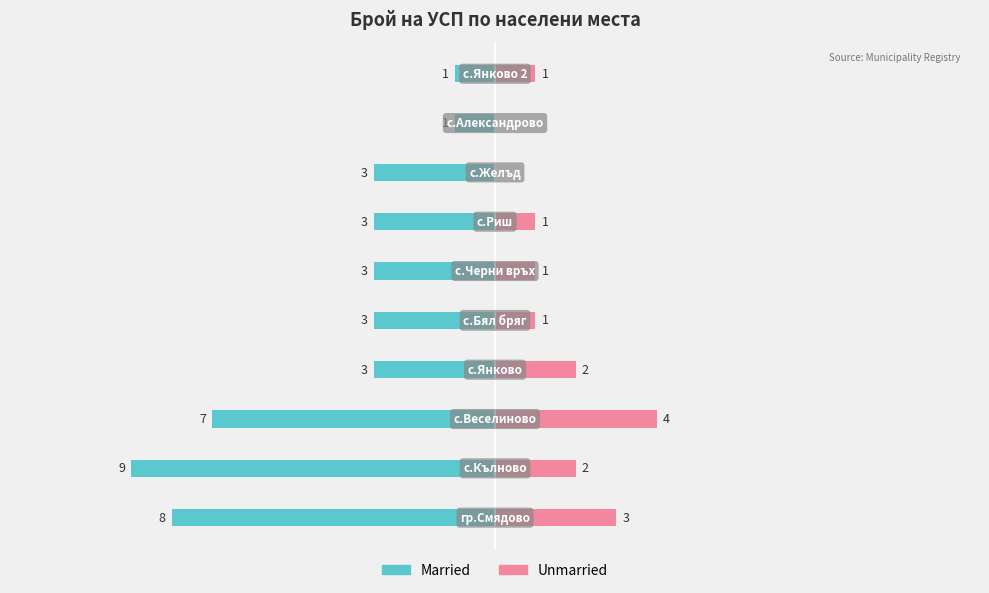

Count the number of categories in the chart.

10